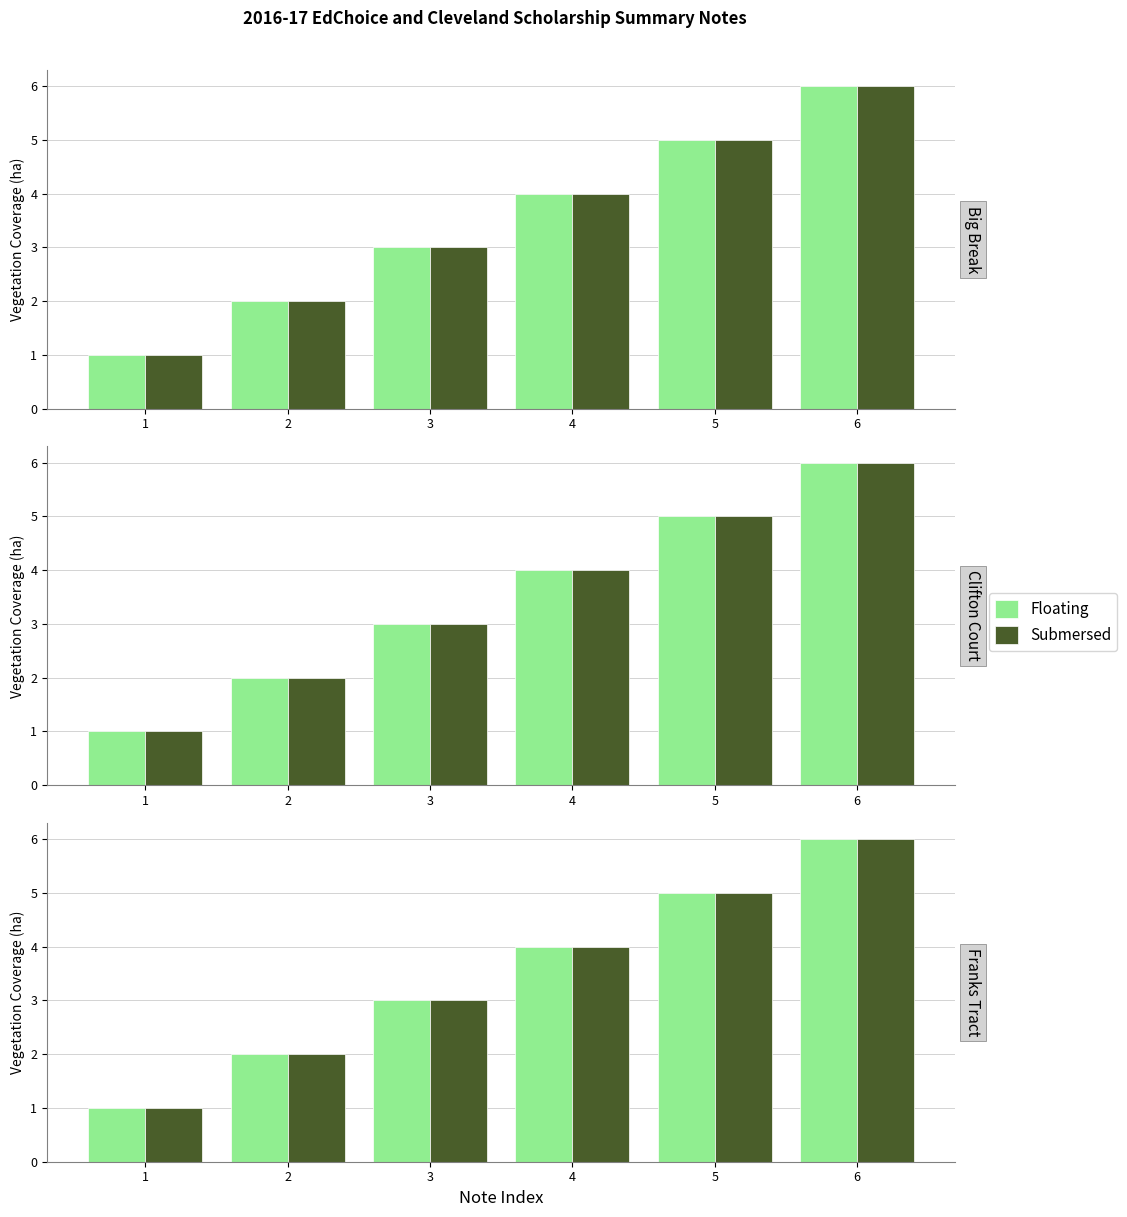

Reading left to right, what are all the values shown in this chart?

Floating: 1=1	2=2	3=3	4=4	5=5	6=6
Submersed: 1=1	2=2	3=3	4=4	5=5	6=6